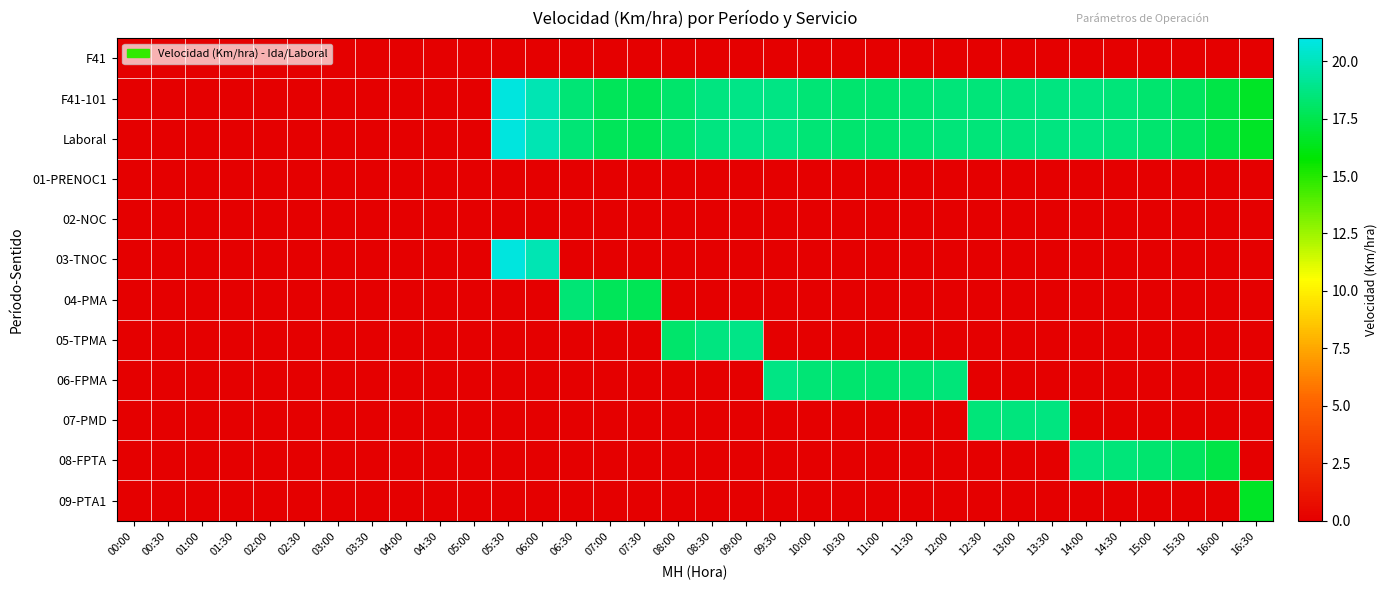

Which label corresponds to the smallest value in the chart?

00:00